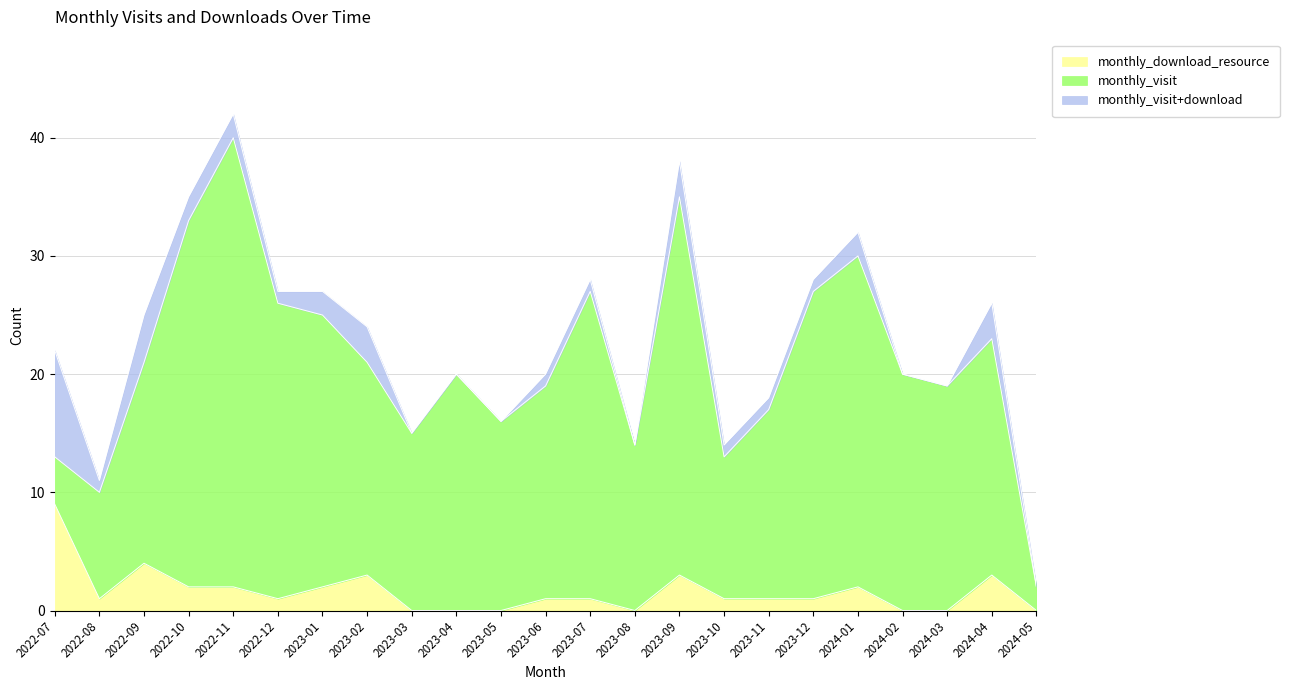

True or false: monthly_visit and monthly_download_resource intersect in this chart.

False